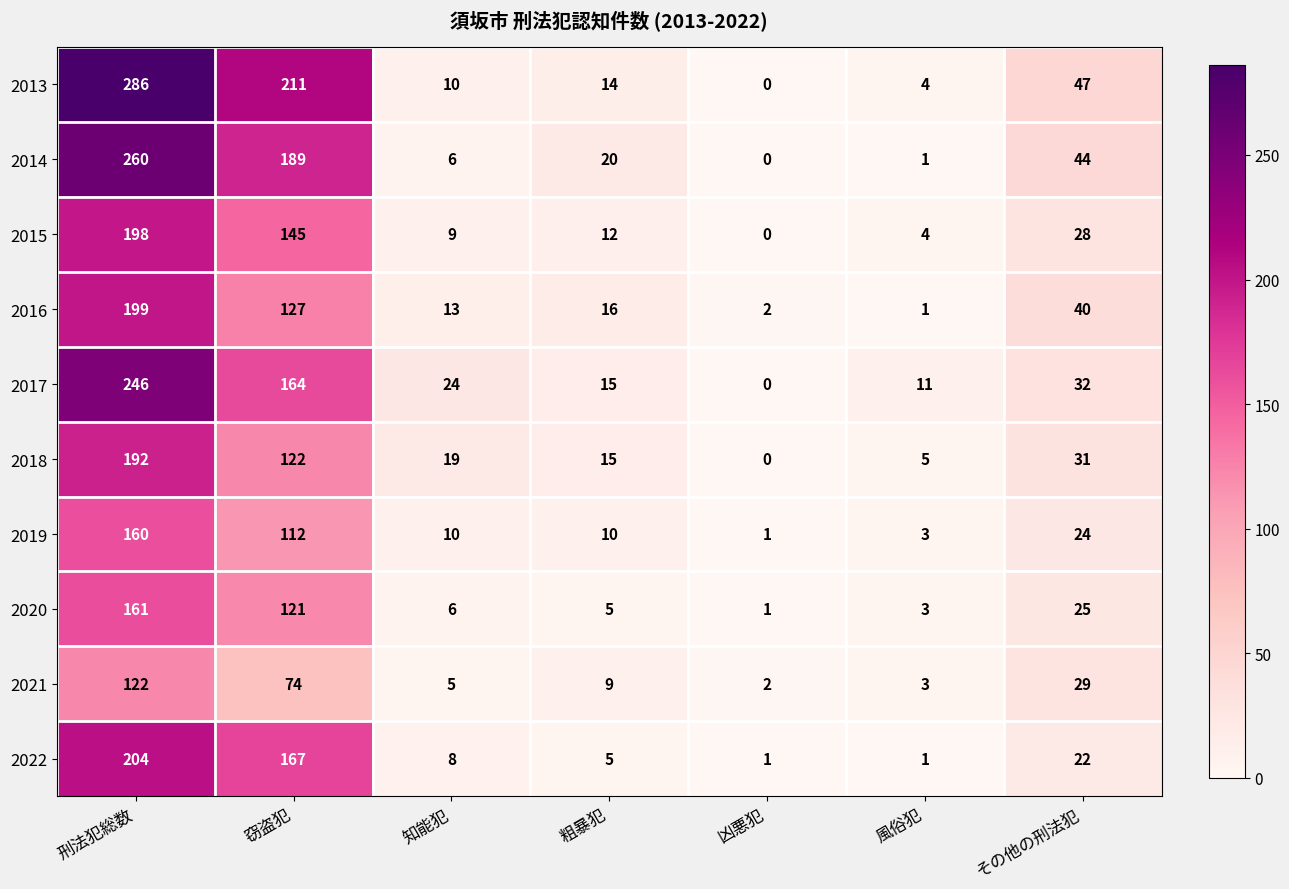

Is it true that 2015 equals 28 at その他の刑法犯?

True